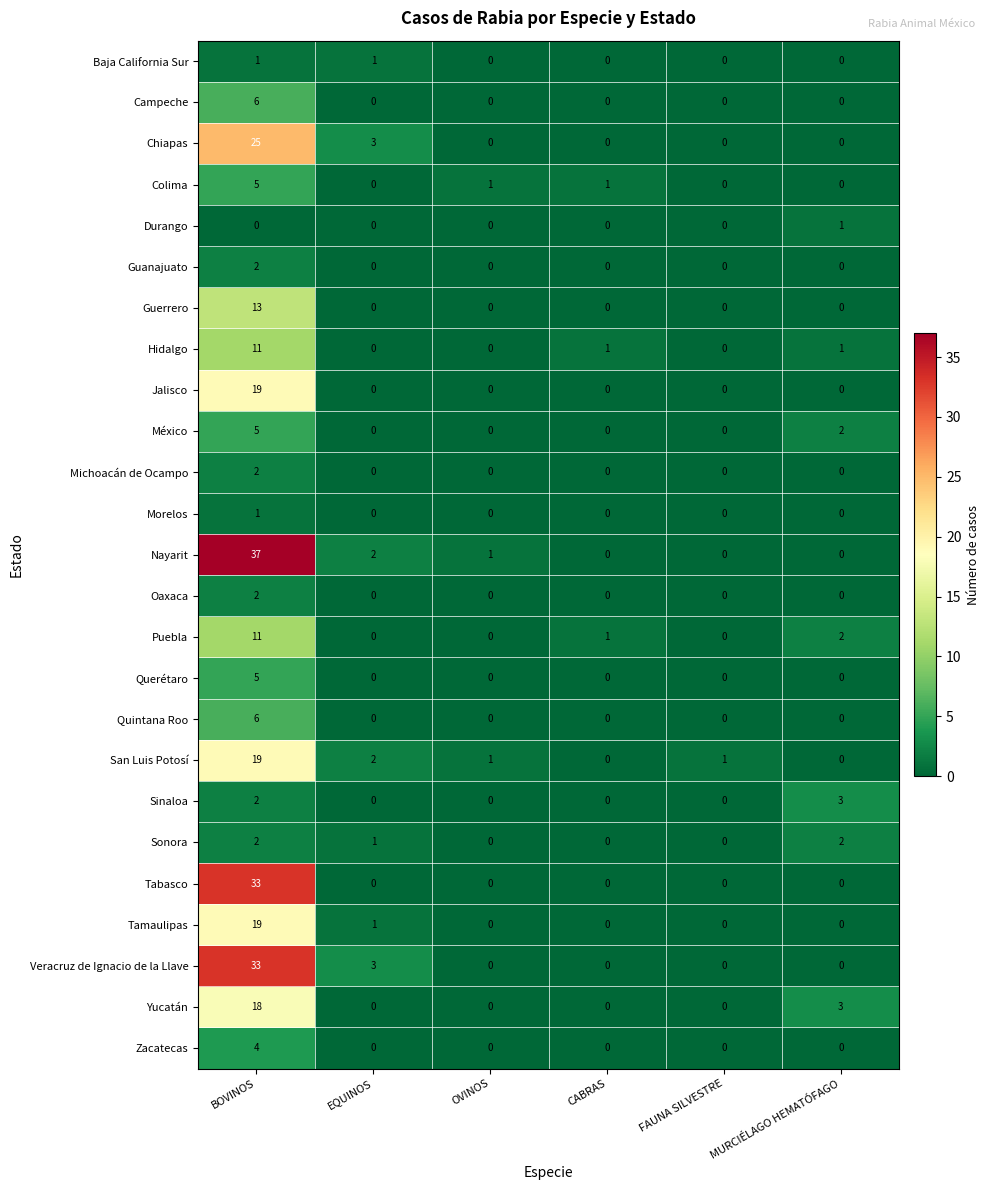

At how many categories does at least one series exceed 27?

1